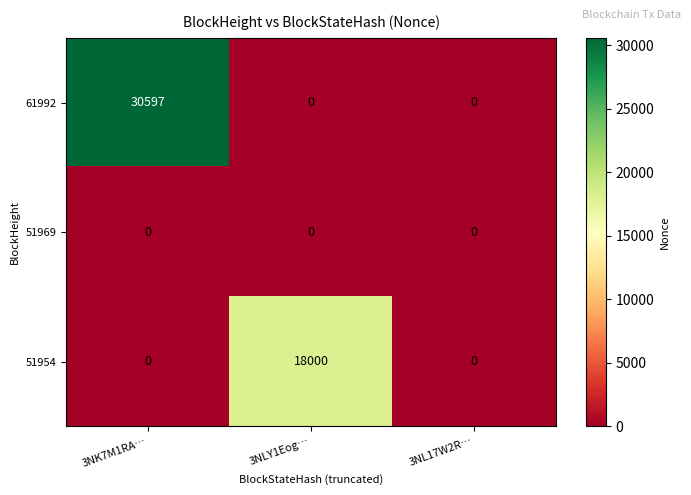

Reading left to right, what are all the values shown in this chart?

61992: 3NK7M1RA…=30597	3NLY1Eog…=0	3NL17W2R…=0
51969: 3NK7M1RA…=0	3NLY1Eog…=0	3NL17W2R…=0
51954: 3NK7M1RA…=0	3NLY1Eog…=18000	3NL17W2R…=0